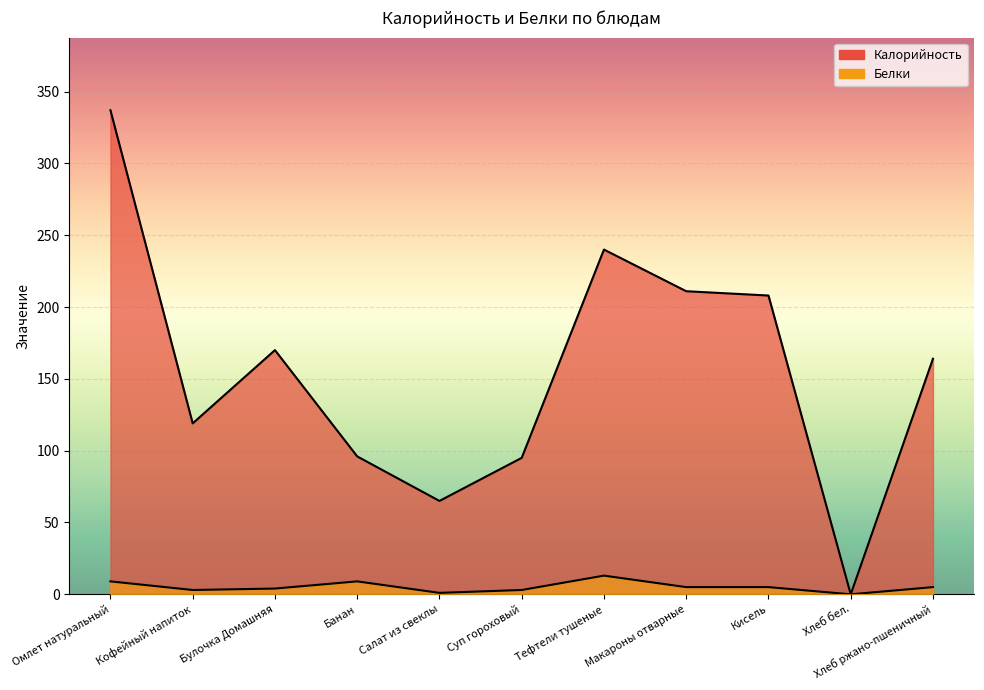

True or false: Белки has a value of 7 at Кисель.

False